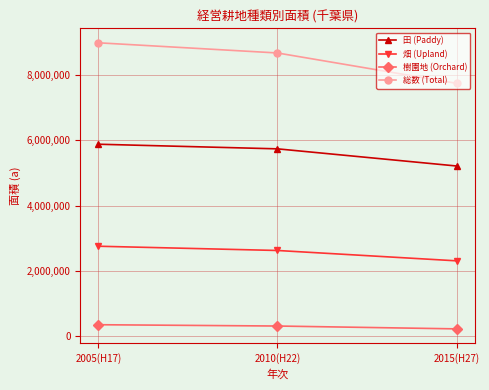

Which category has the highest value across all series?

2005(H17)